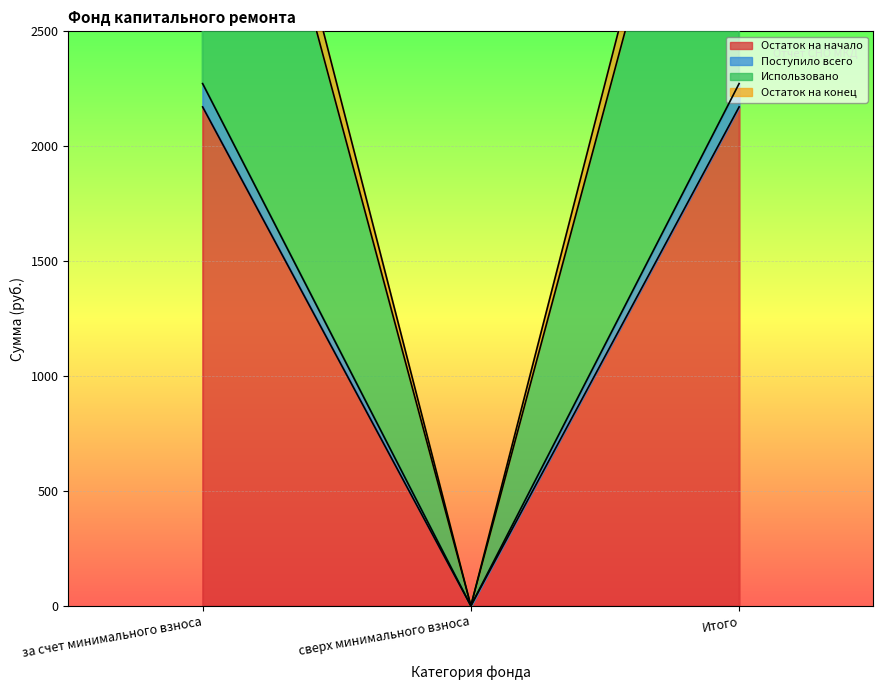

Does the chart display data point markers on the line(s)?

No